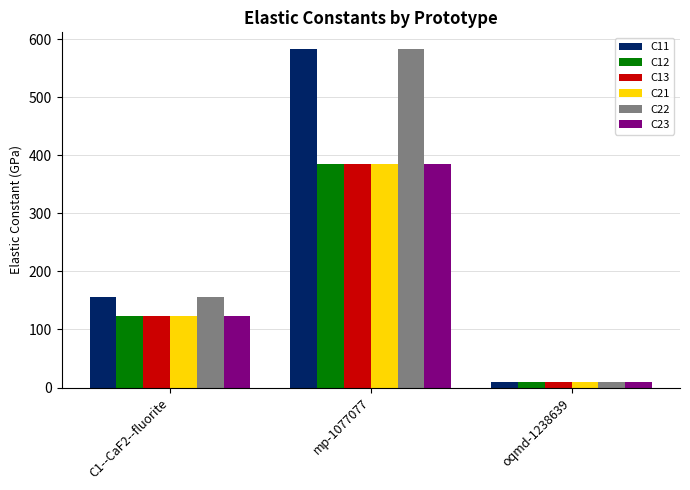

At which label does C11 first exceed 155?

C1--CaF2--fluorite